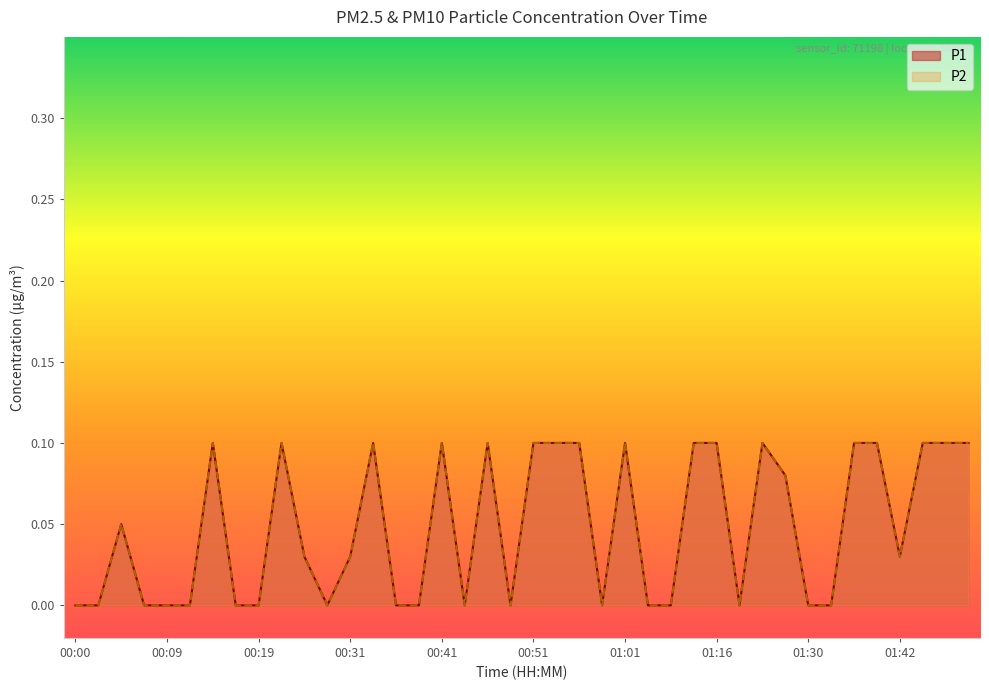

Between 00:24 and 00:17, which is larger?

00:24